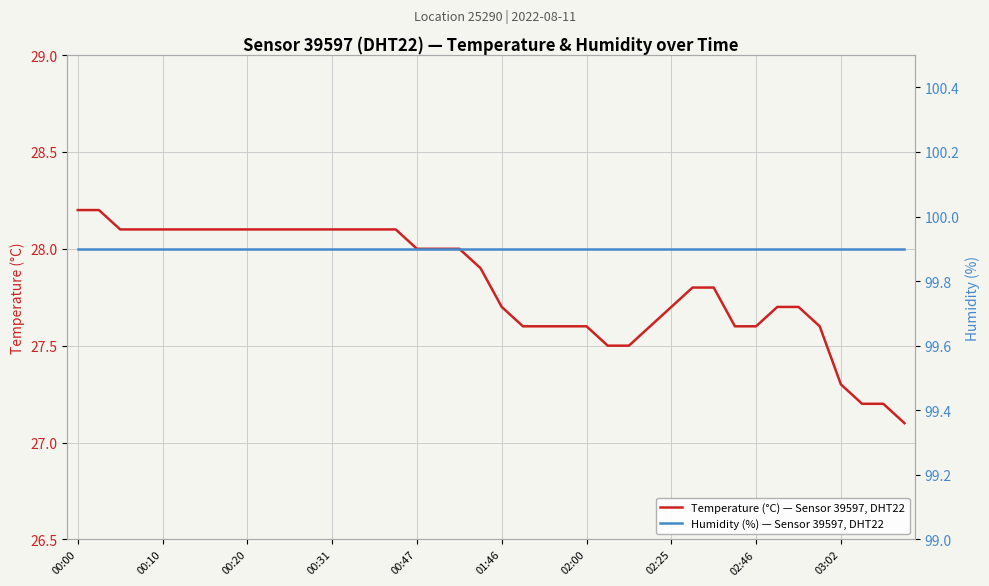

Which category has the highest value in the Temperature (°C) — Sensor 39597, DHT22 series?

00:00